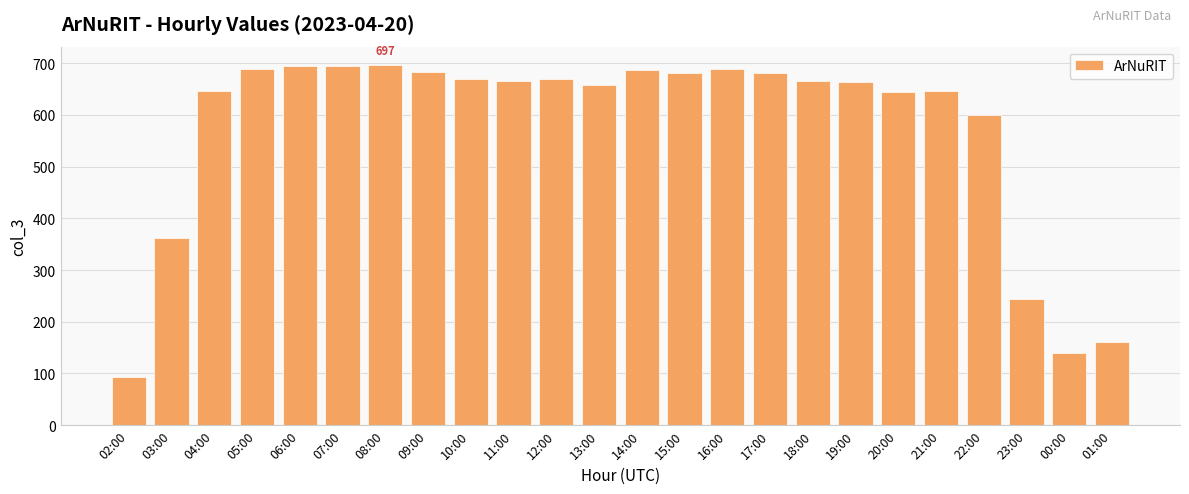

What is the average value?

572